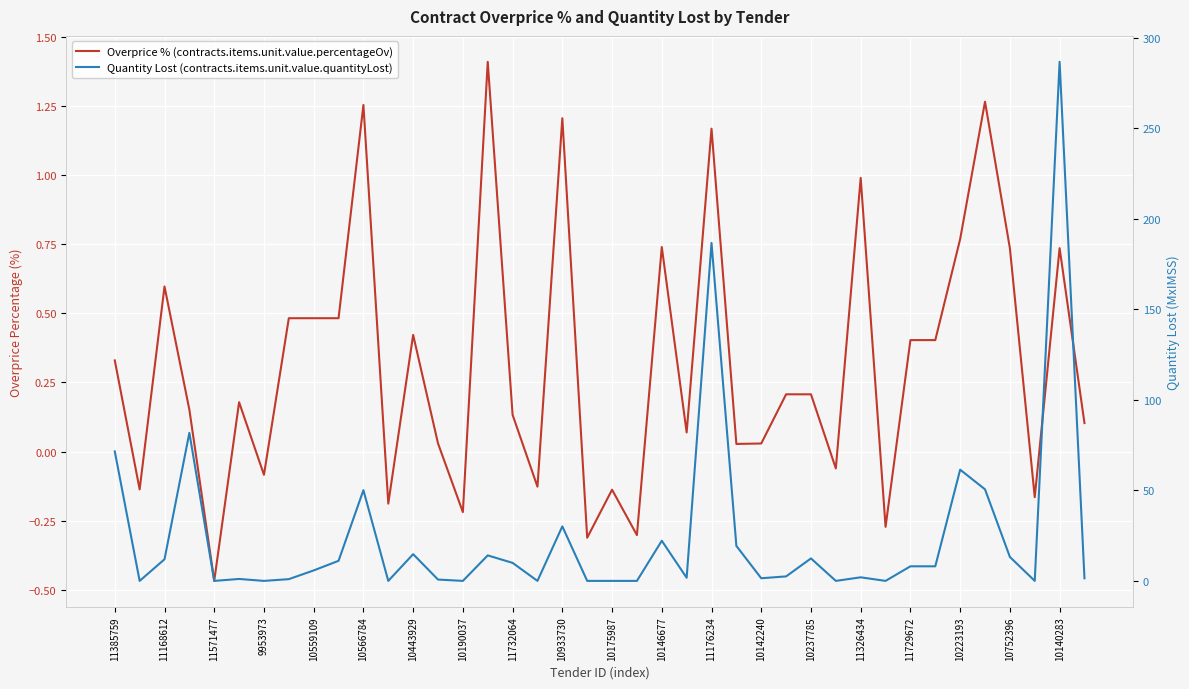

What is the difference between the maximum and minimum values in the Overprice % (contracts.items.unit.value.percentageOv) series?

1.9